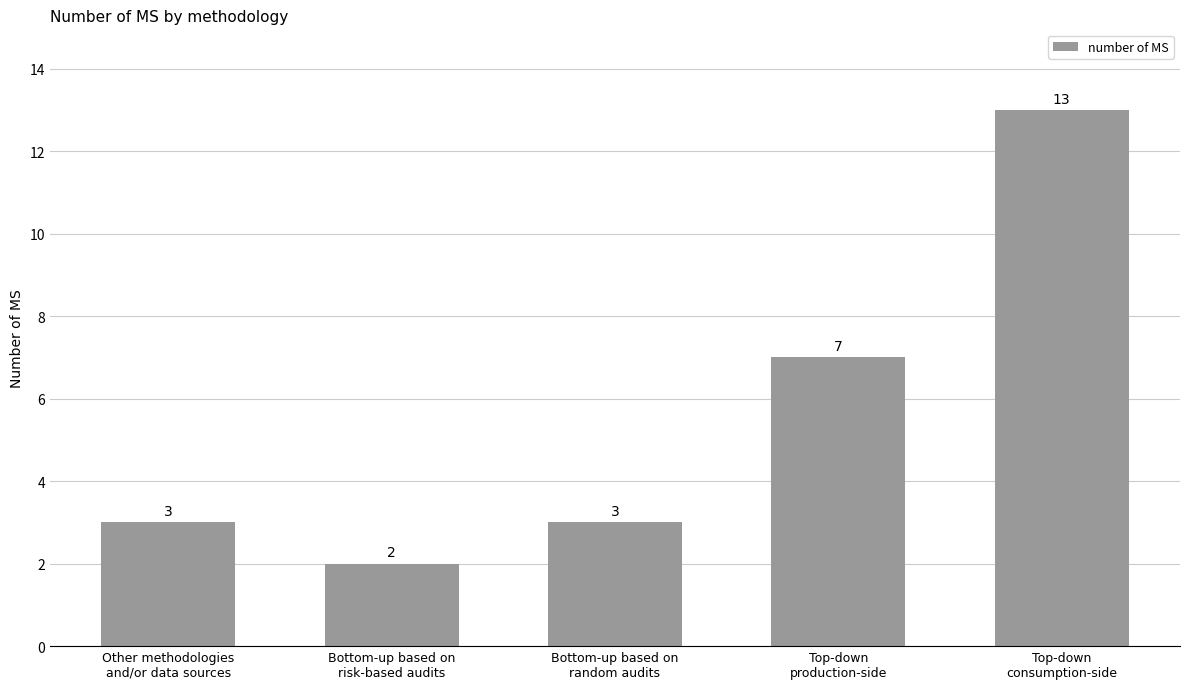

What is the value of the 5th bar from the left?

13